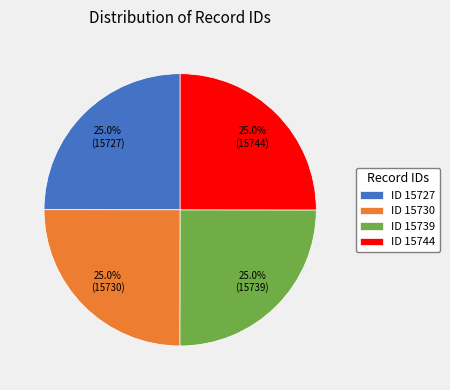

What is the total percentage of ID 15730 and ID 15727?

50.0%